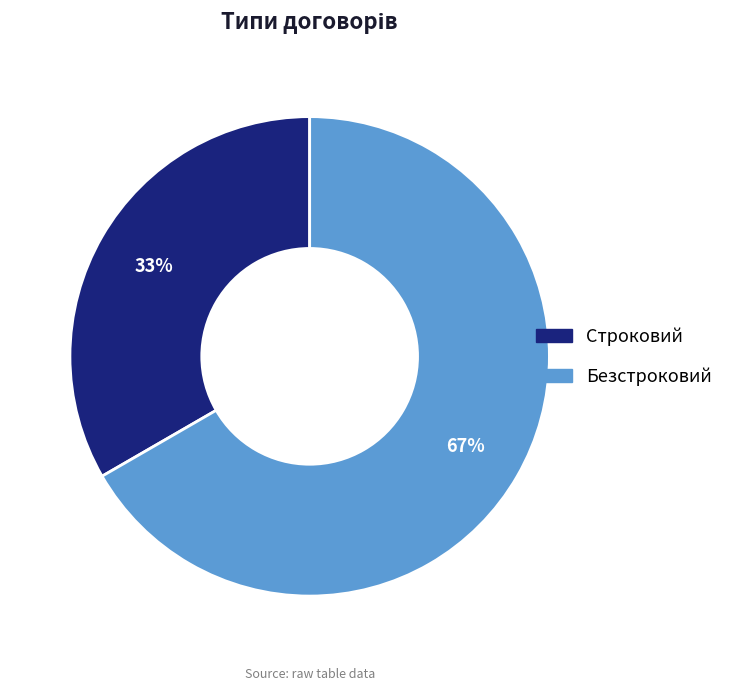

To the nearest percent, what is the combined percentage of Безстроковий and Строковий?

100%